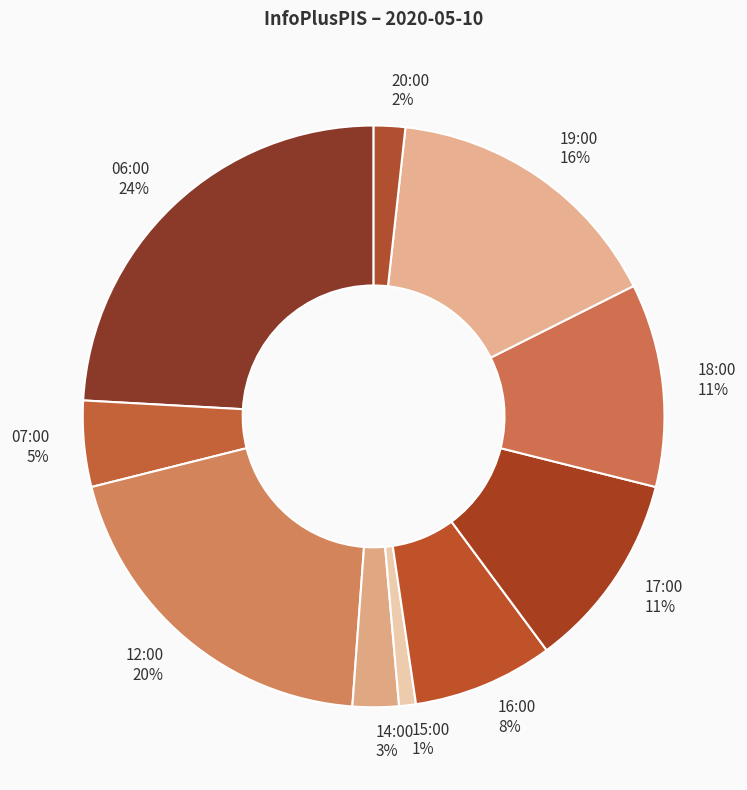

The 12:00 slice represents 20% of the pie. True or false?

True